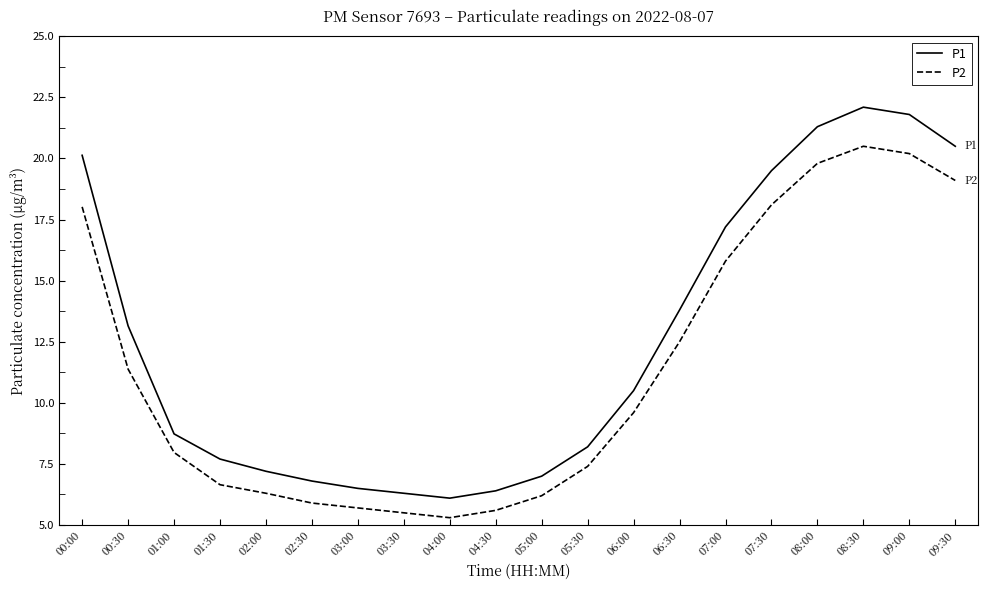

What is the total value across all series at 09:00?

42.0